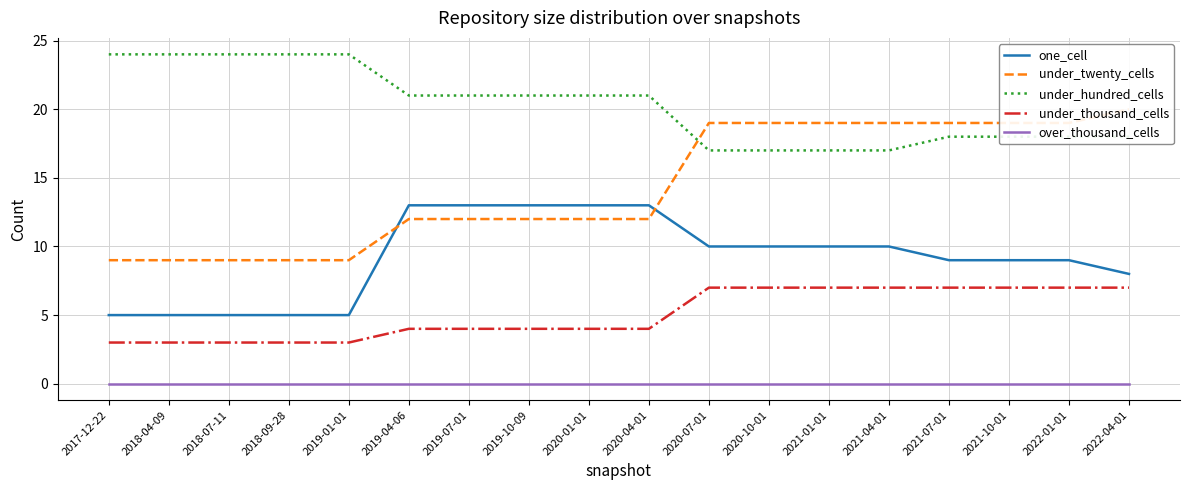

How many values in the under_hundred_cells series exceed 21?

5